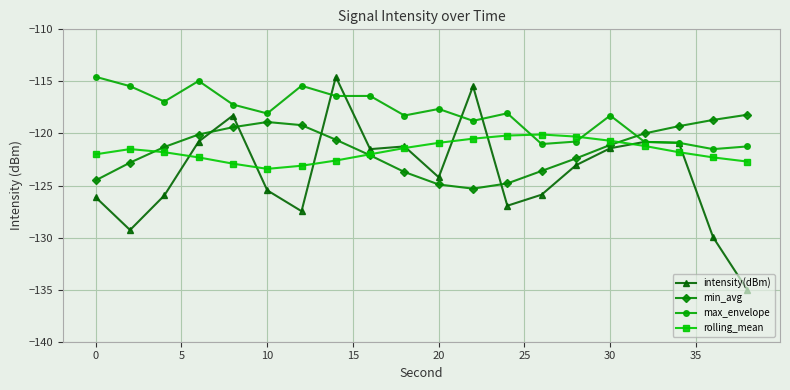

Which series has the widest spread of values?

intensity(dBm)